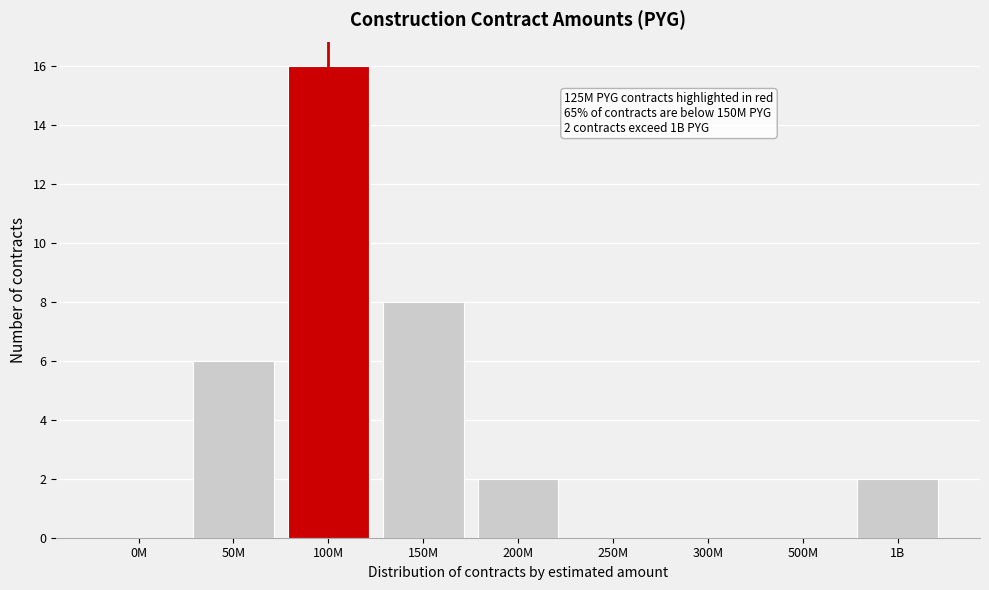

Reading right to left, transcribe all the data shown in this chart.

1B=2	500M=0	300M=0	250M=0	200M=2	150M=8	100M=16	50M=6	0M=0